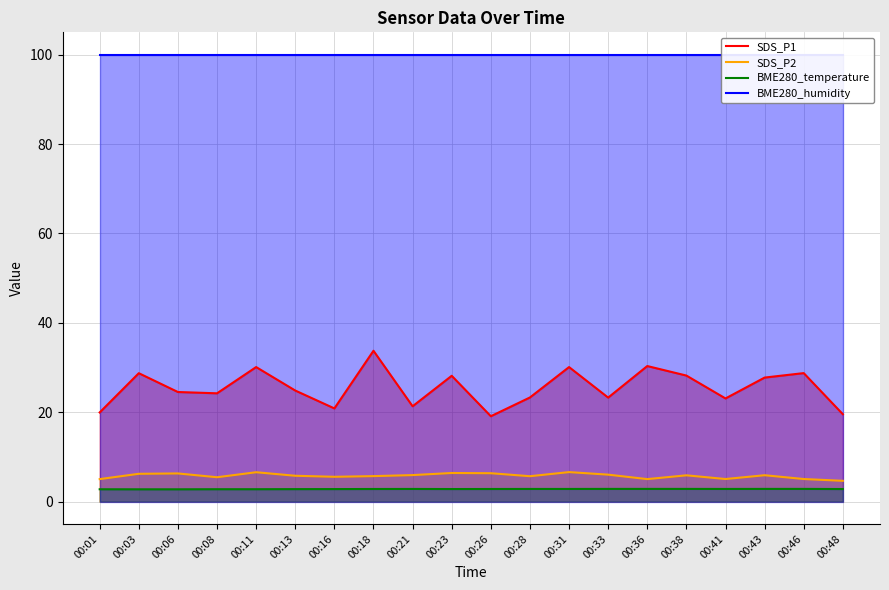

Which series changed the most between 00:13 and 00:28?

SDS_P1